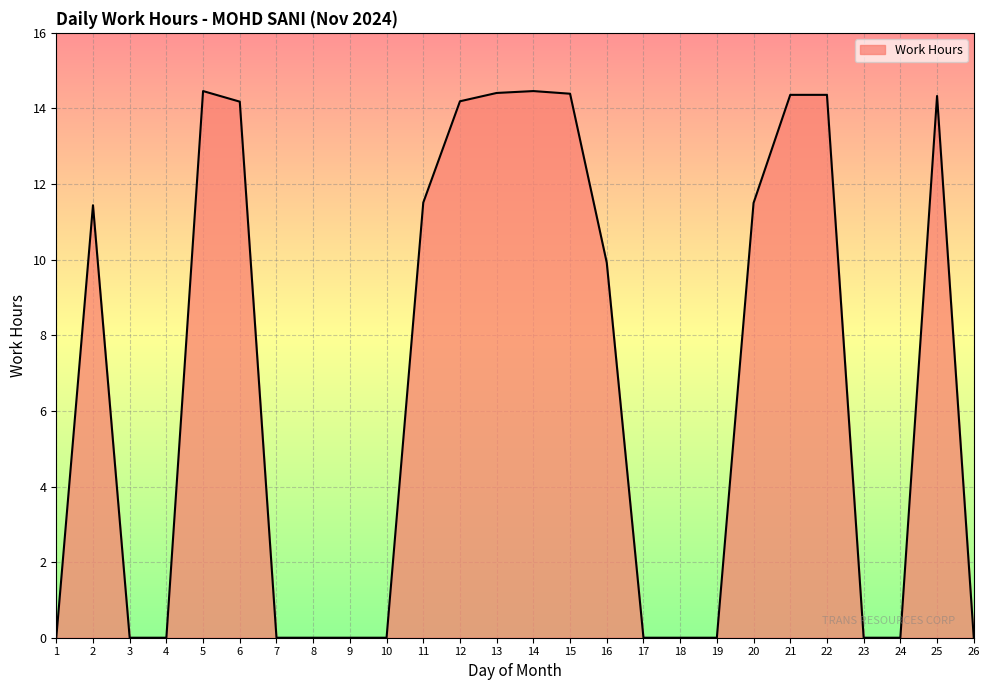

Does the chart display data point markers on the line(s)?

No